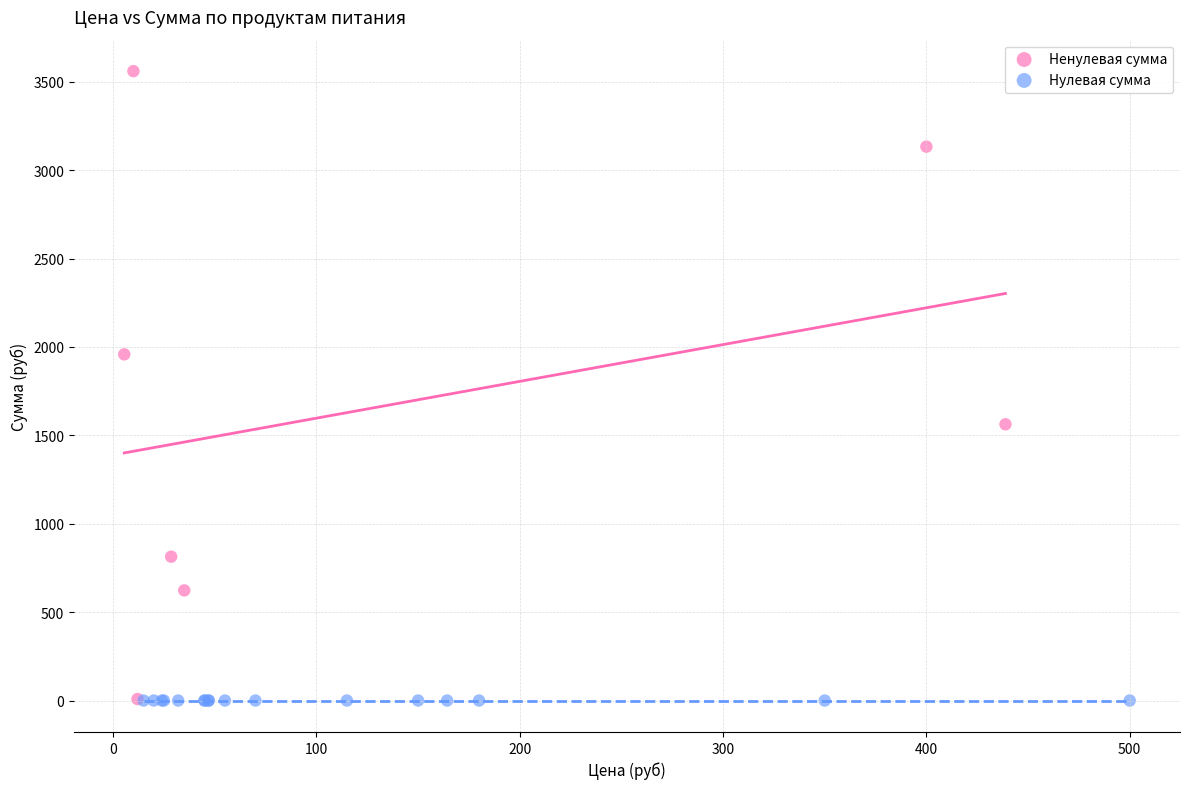

Which series reaches the maximum Y coordinate?

Ненулевая сумма